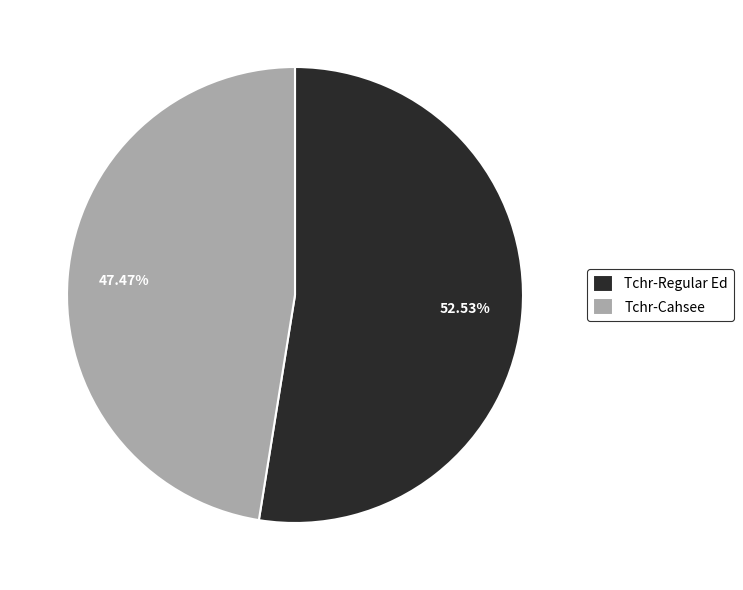

True or false: Tchr-Cahsee accounts for 47% of the total.

True